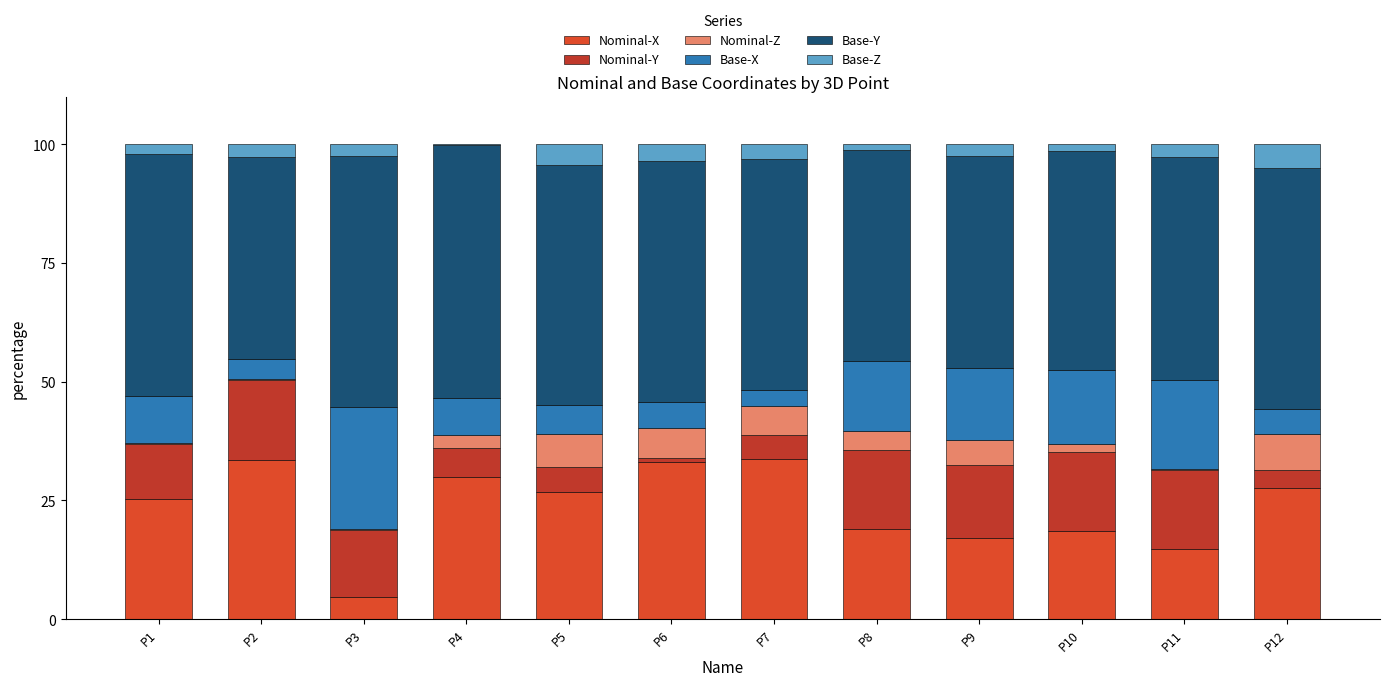

What is the difference between the Nominal-X values at P12 and P4?

2.2